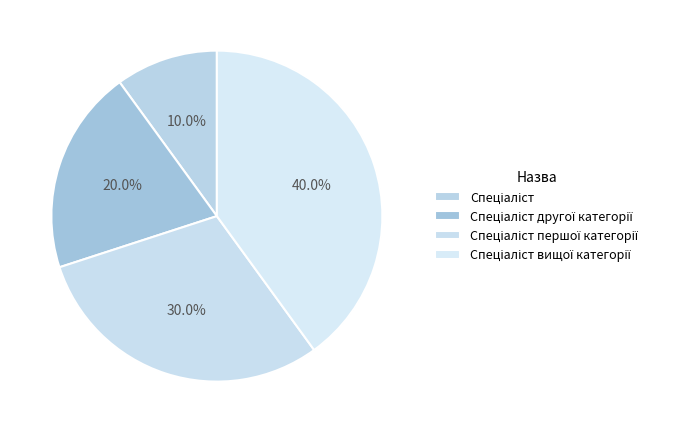

Which slice is the smallest?

Спеціаліст